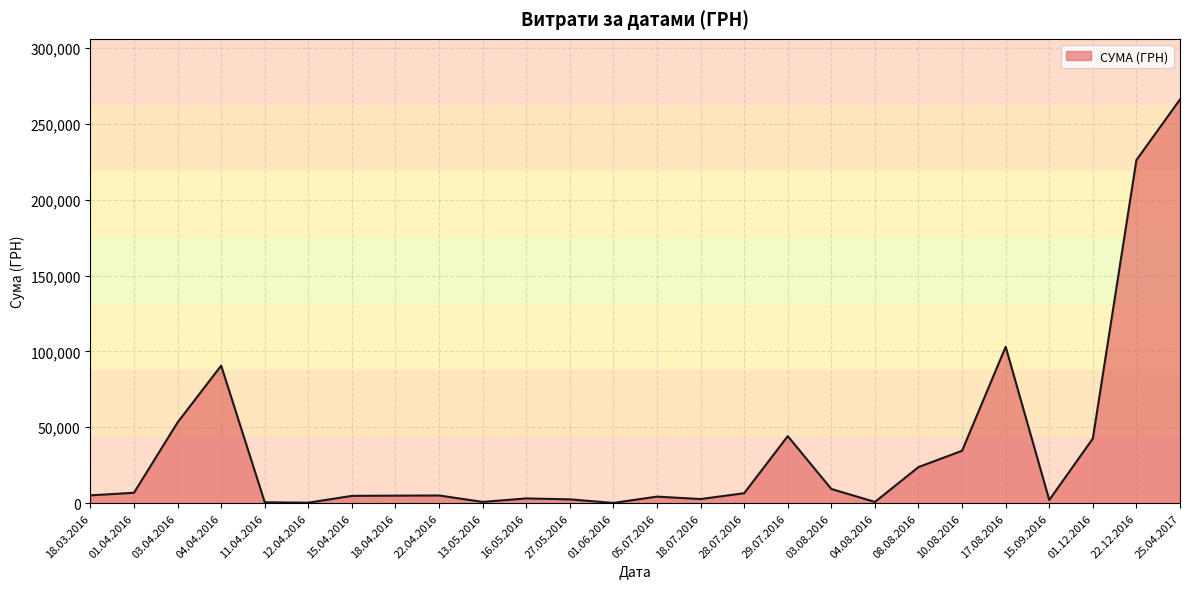

Which has a higher value, 17.08.2016 or 29.07.2016?

17.08.2016